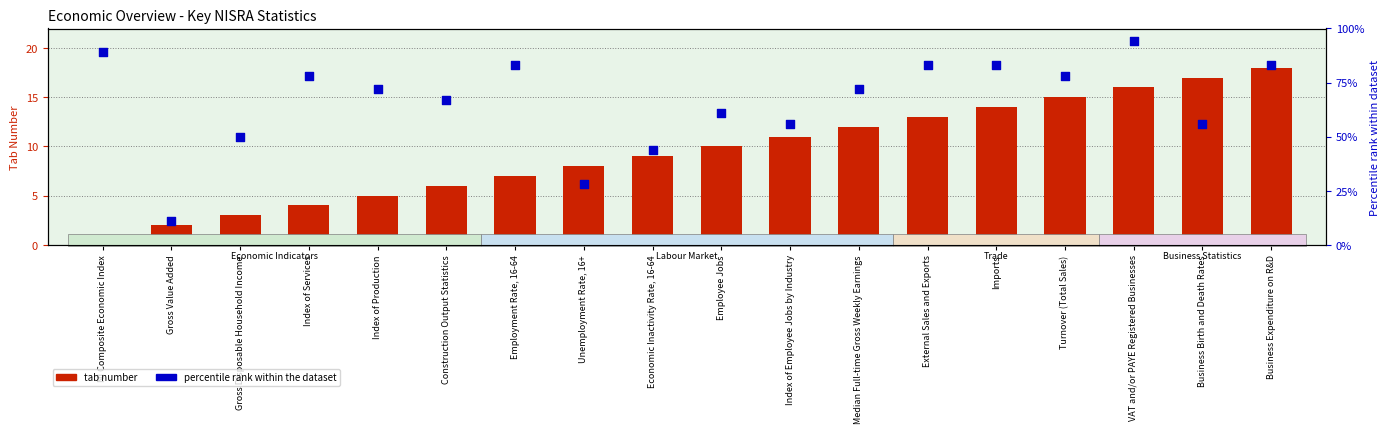

What are all the series names shown in the legend?

tab number, percentile rank within the dataset